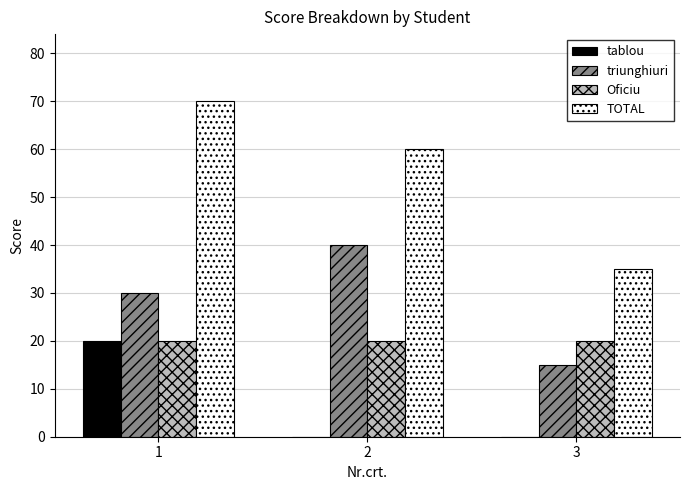

At which label is TOTAL closest to 52?

2